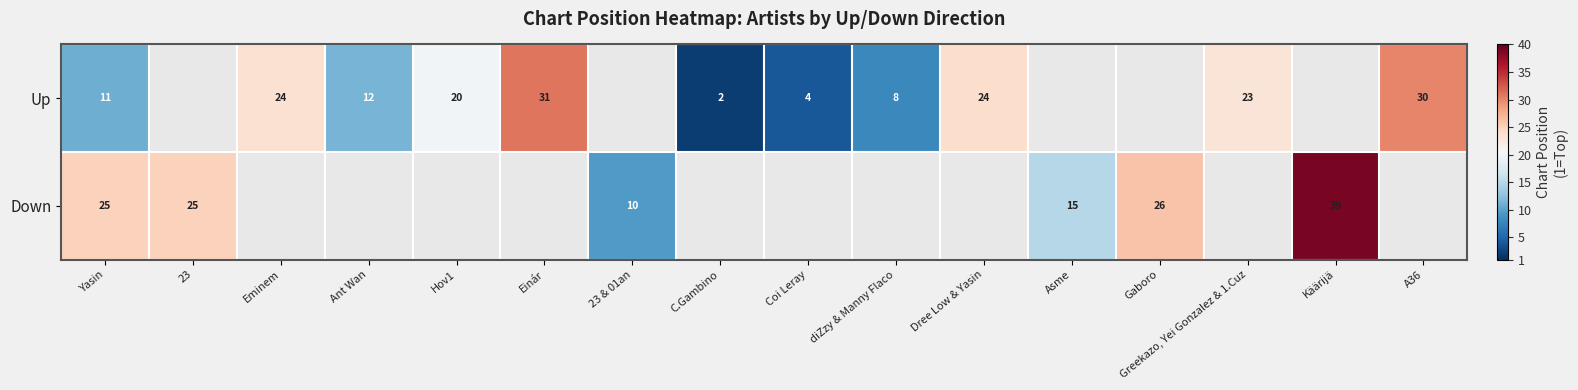

Is it true that Down equals 12.5 at Yasin?

False